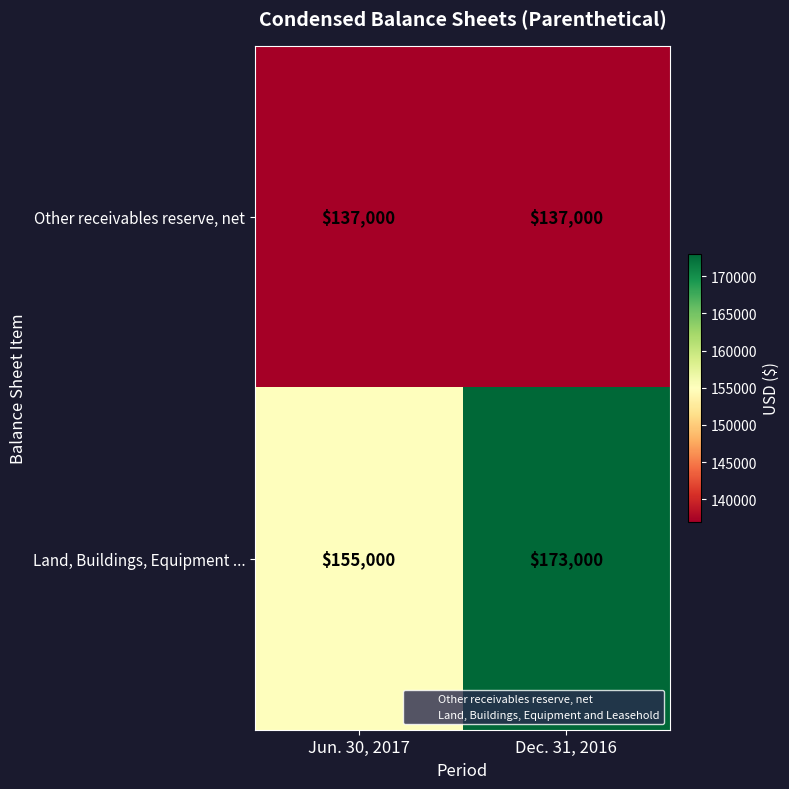

What value does the Land, Buildings, Equipment ... series have at Jun. 30, 2017?

155000